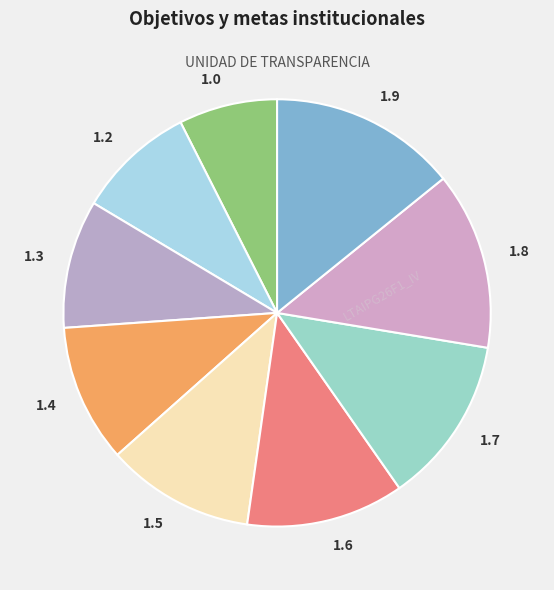

How many segments does this pie chart have?

9